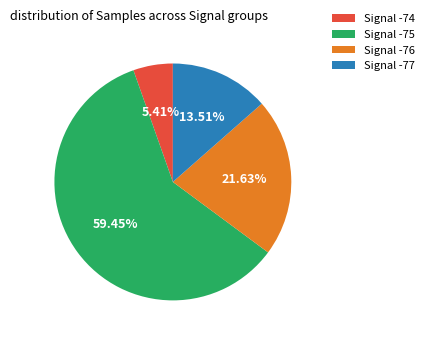

Rank the categories by value from highest to lowest.

Signal -75, Signal -76, Signal -77, Signal -74